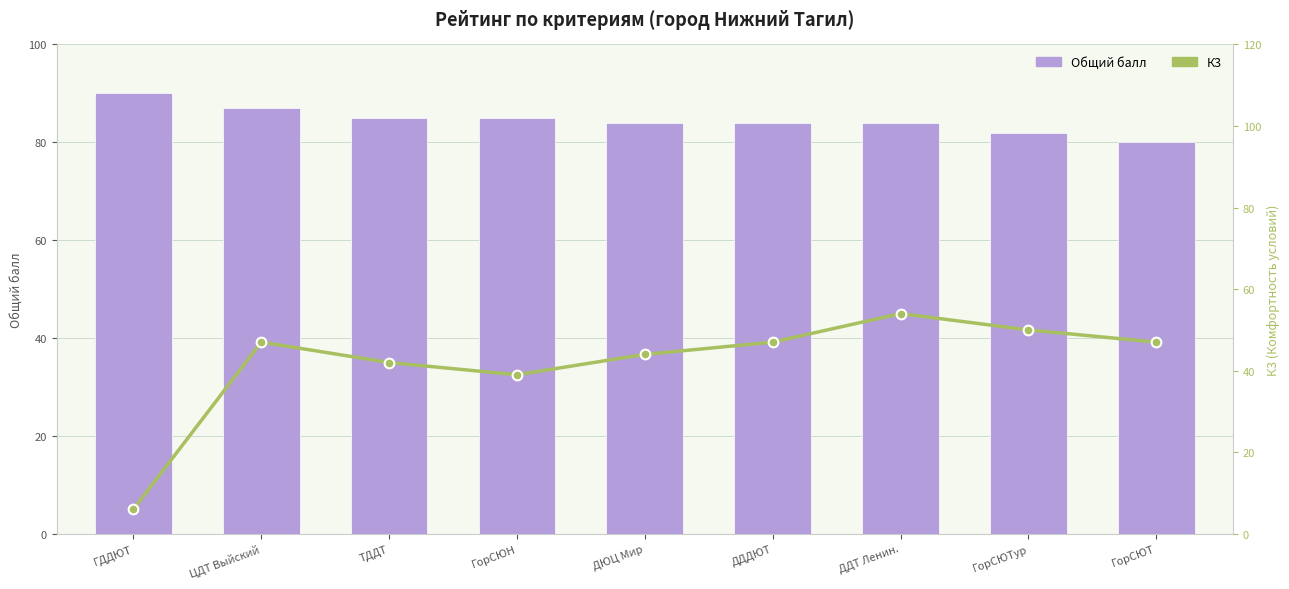

Reading left to right, list all the values displayed in this chart.

Общий балл: 90	87	85	85	84	84	84	82	80
К3: 6	47	42	39	44	47	54	50	47